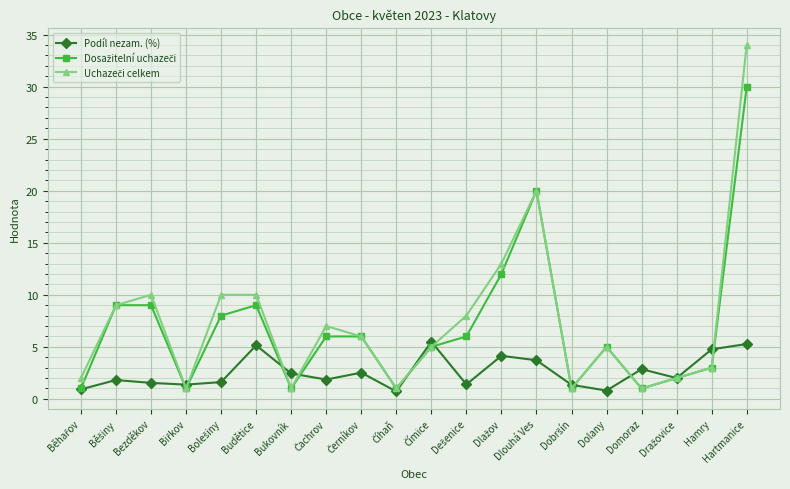

True or false: Podíl nezam. (%) has more than 0 interior local peaks.

True